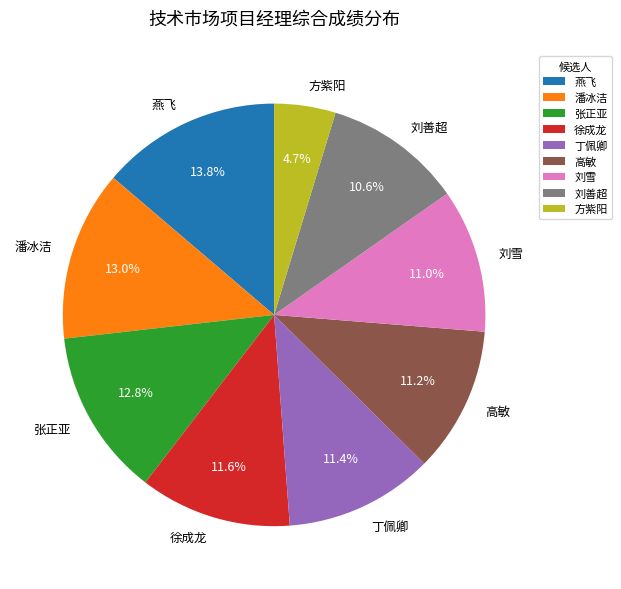

Which slice is the smallest?

方紫阳